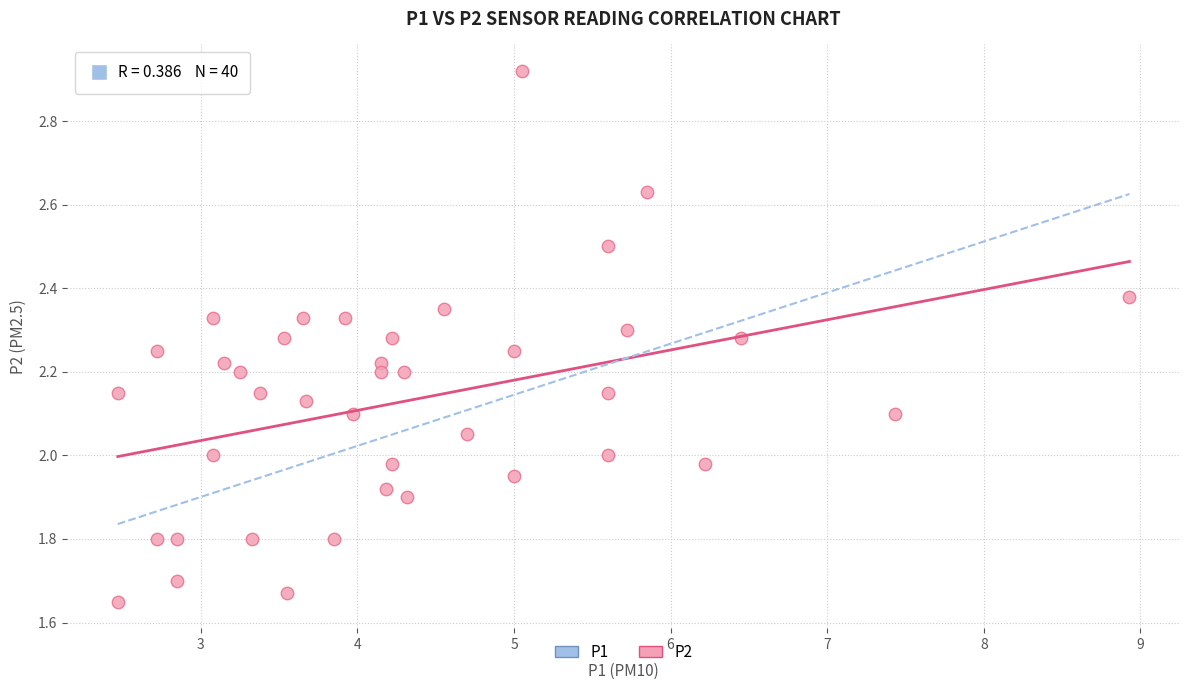

What is the range of X values (max minus min)?

6.5